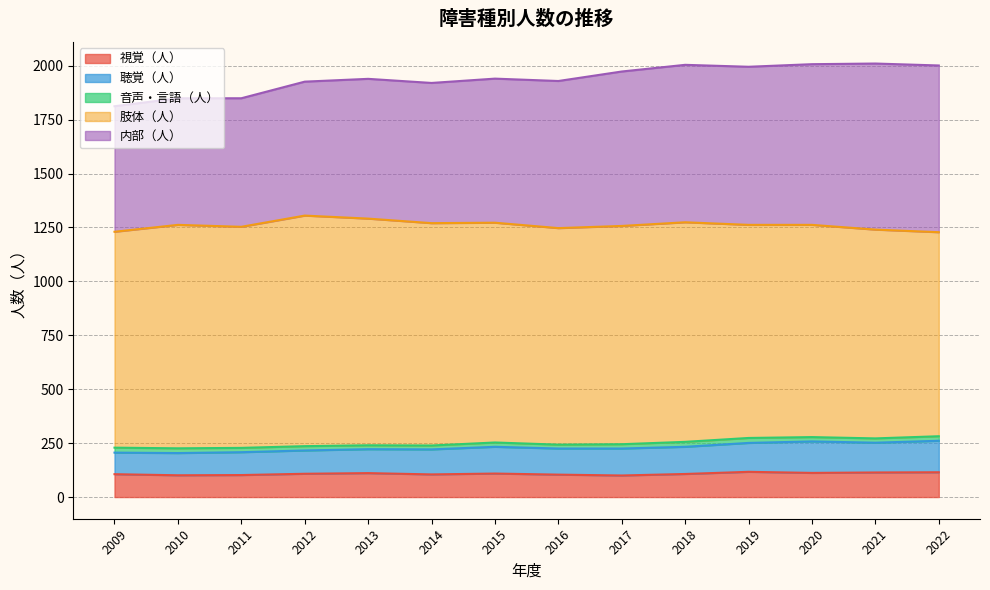

At which label is 肢体（人） closest to 1007?

2016